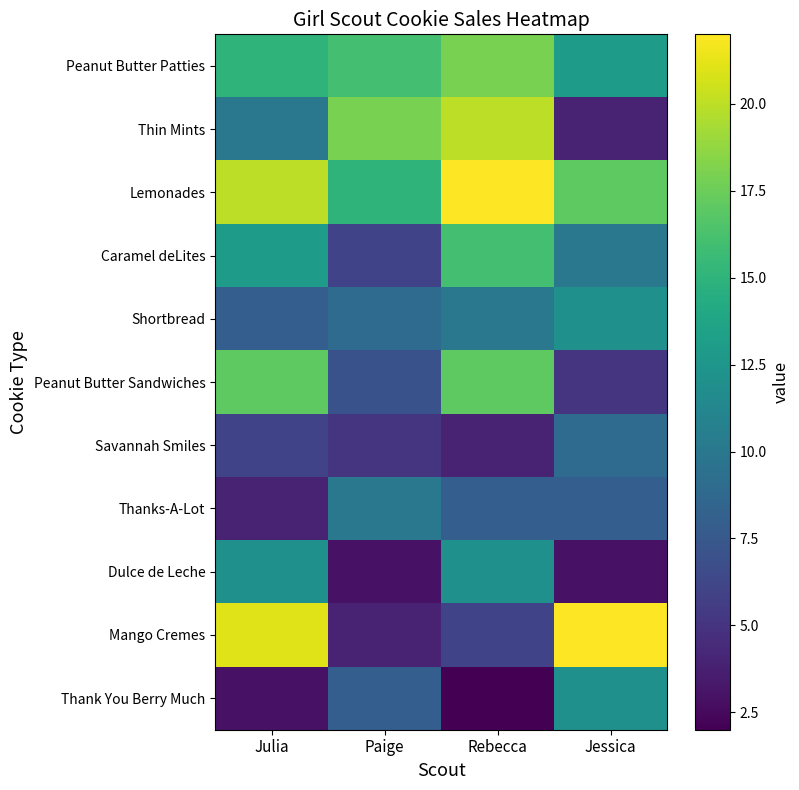

What is the spread (max minus min) of values at Julia?

18